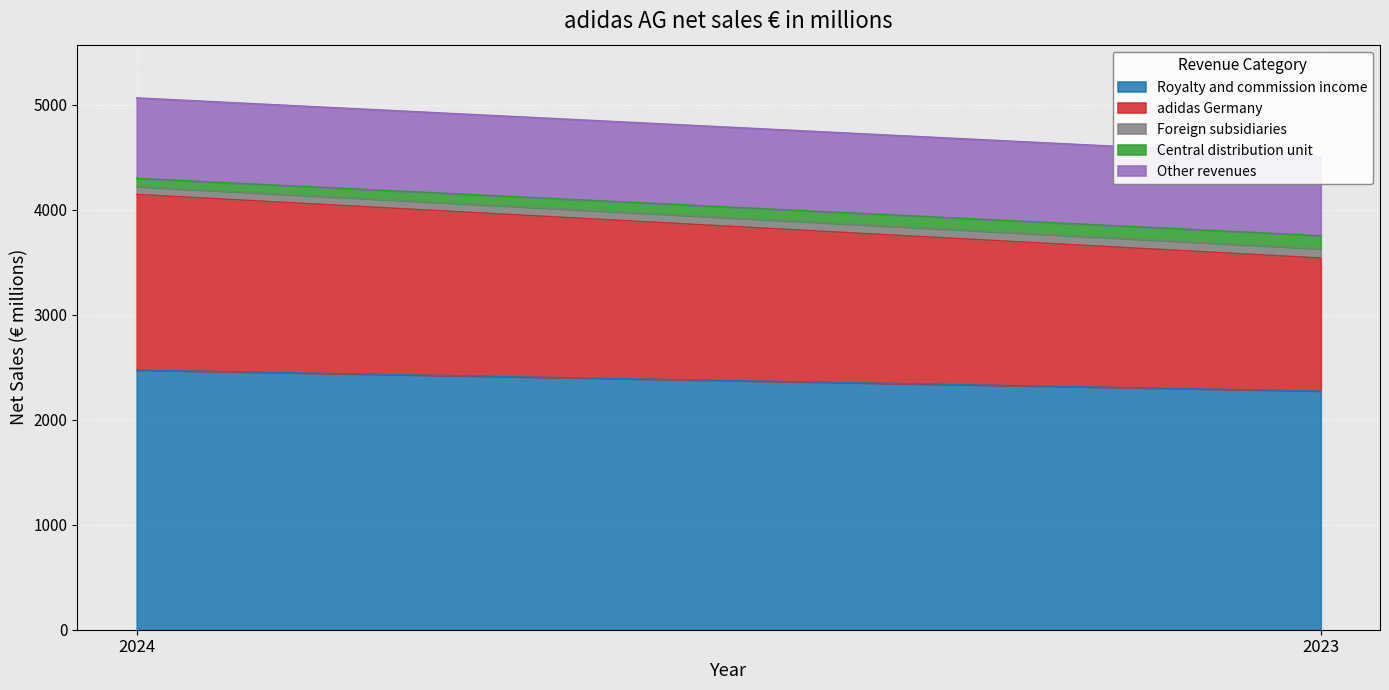

What is the average value of the Foreign subsidiaries series?

82